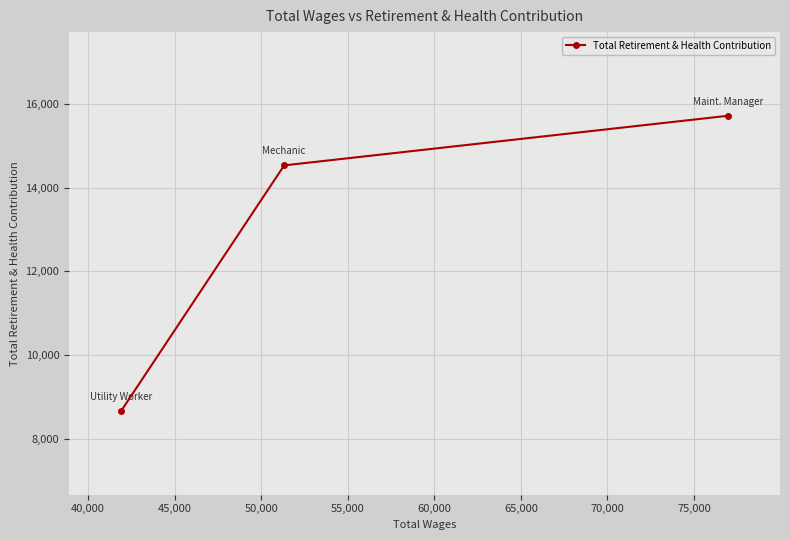

What is the sum of all values?

38912